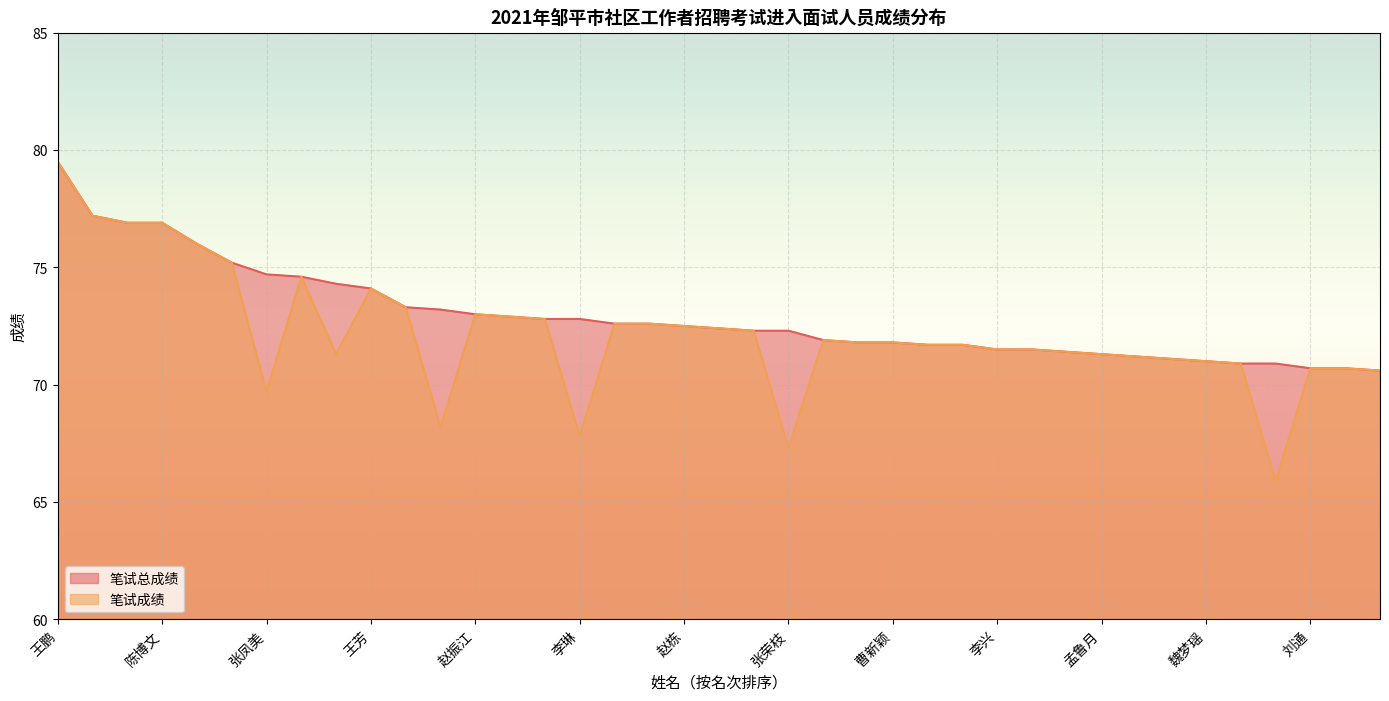

What is the difference between the maximum and minimum values in the 笔试总成绩 series?

8.9